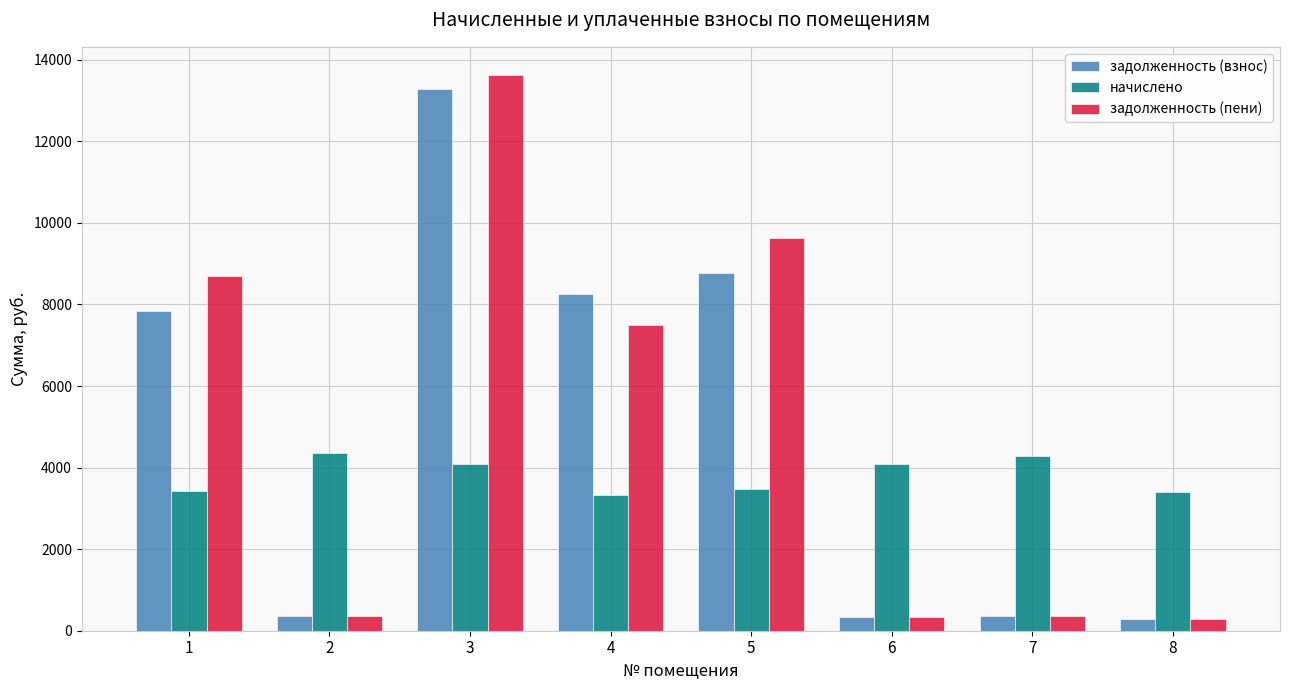

How many bars are there in total?

24